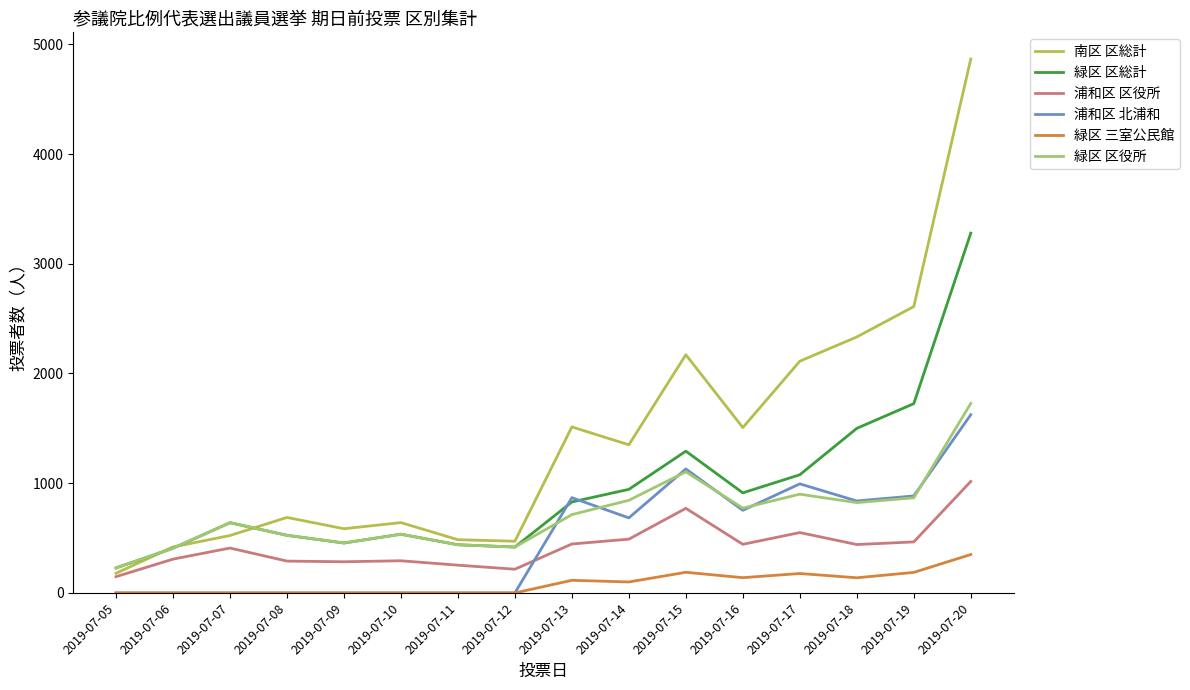

Is it true that 浦和区 北浦和 equals 753 at 2019-07-16?

True